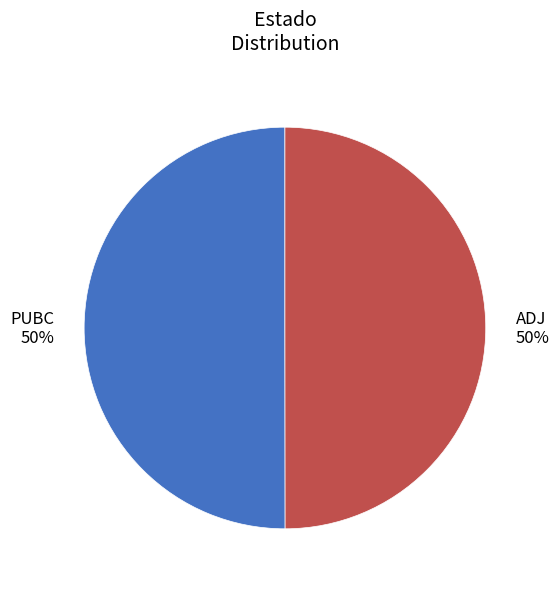

Is it true that ADJ is 60% of the pie?

False